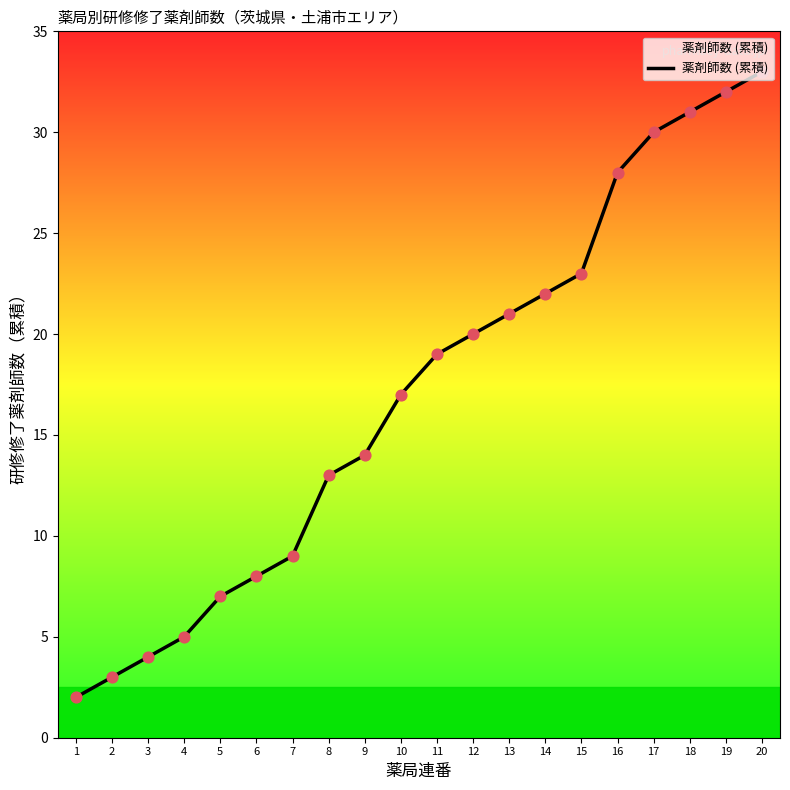

What is the change in value from 4 to 18?

+26